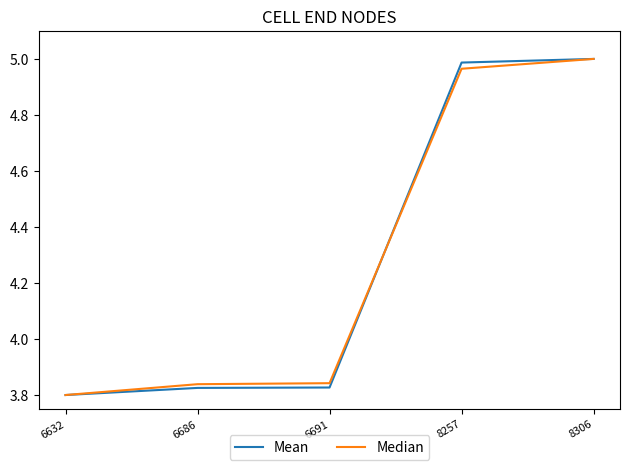

Is the value of Mean at 8306 greater than the value of Median at 6632?

Yes